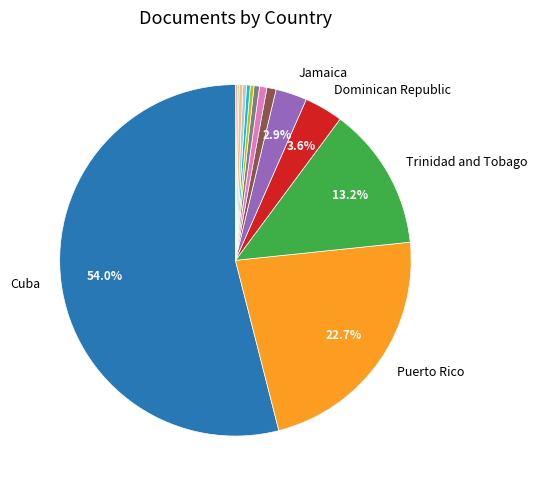

Is there a majority slice in this chart?

Yes